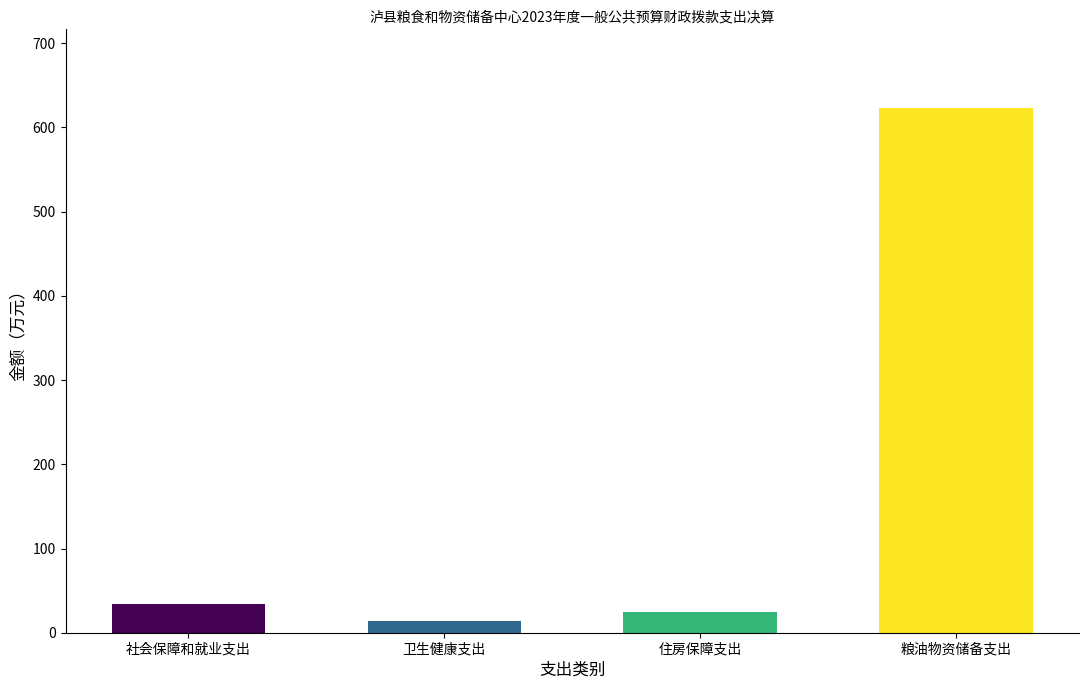

How many bars are there in total?

4